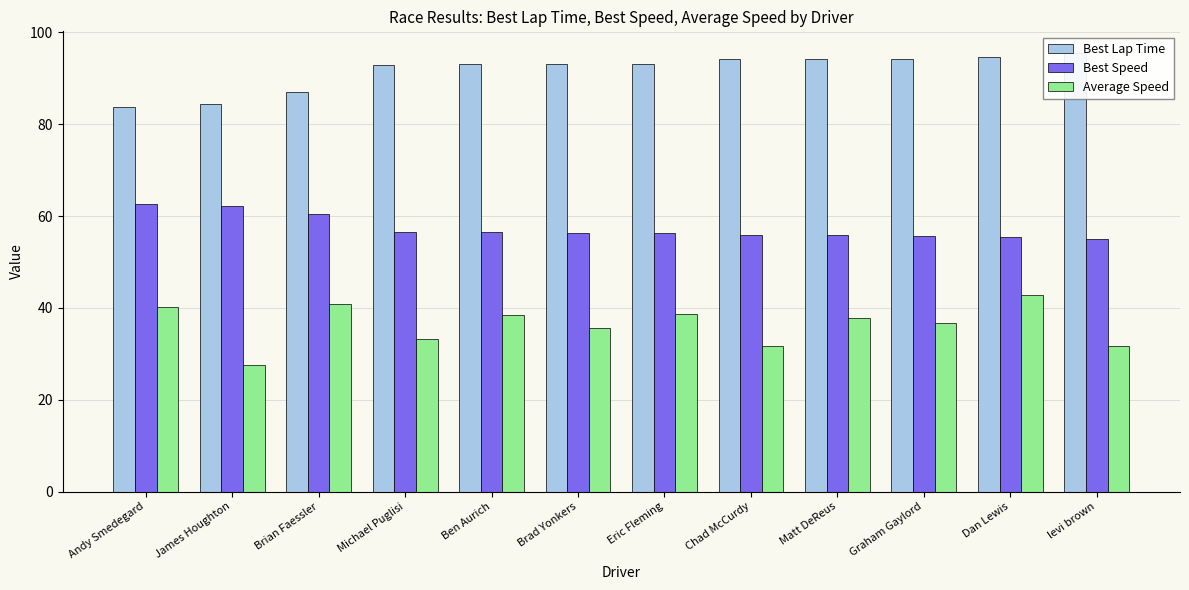

Which series changed the most between James Houghton and Brian Faessler?

Average Speed